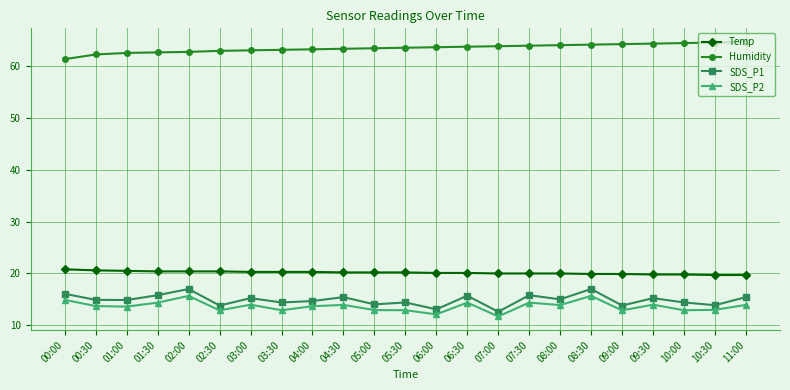

What position from the right is 09:30?

4